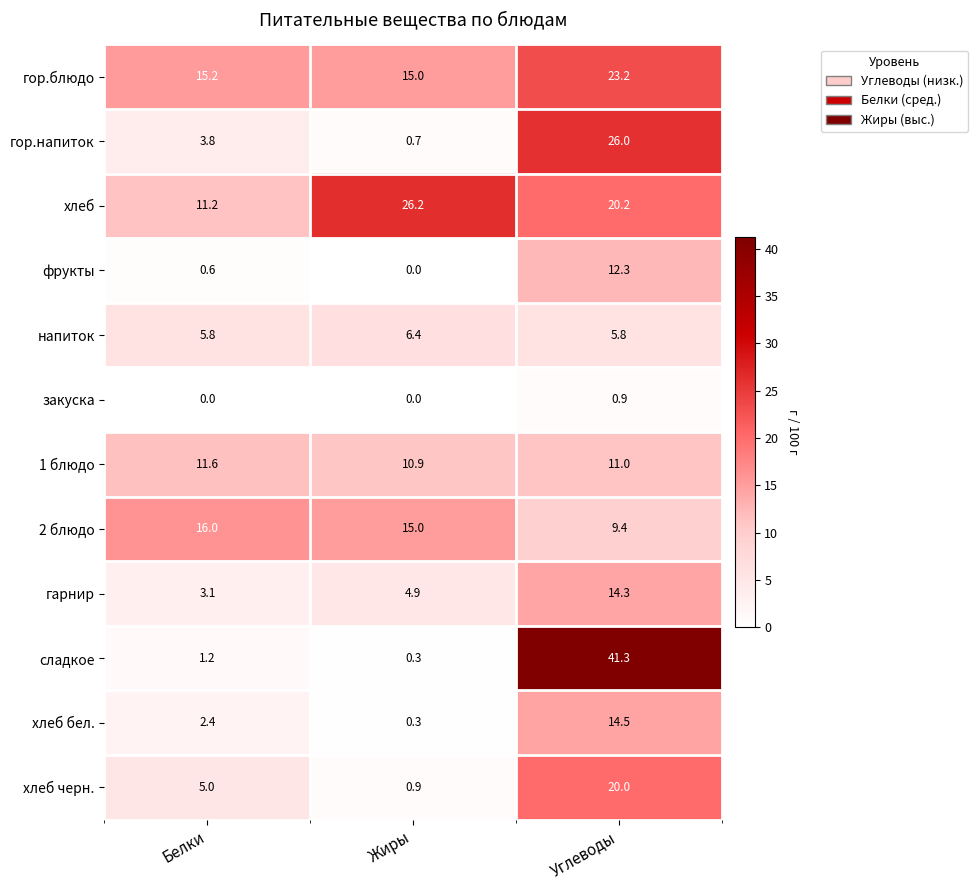

What is the average value of the гарнир series?

7.4